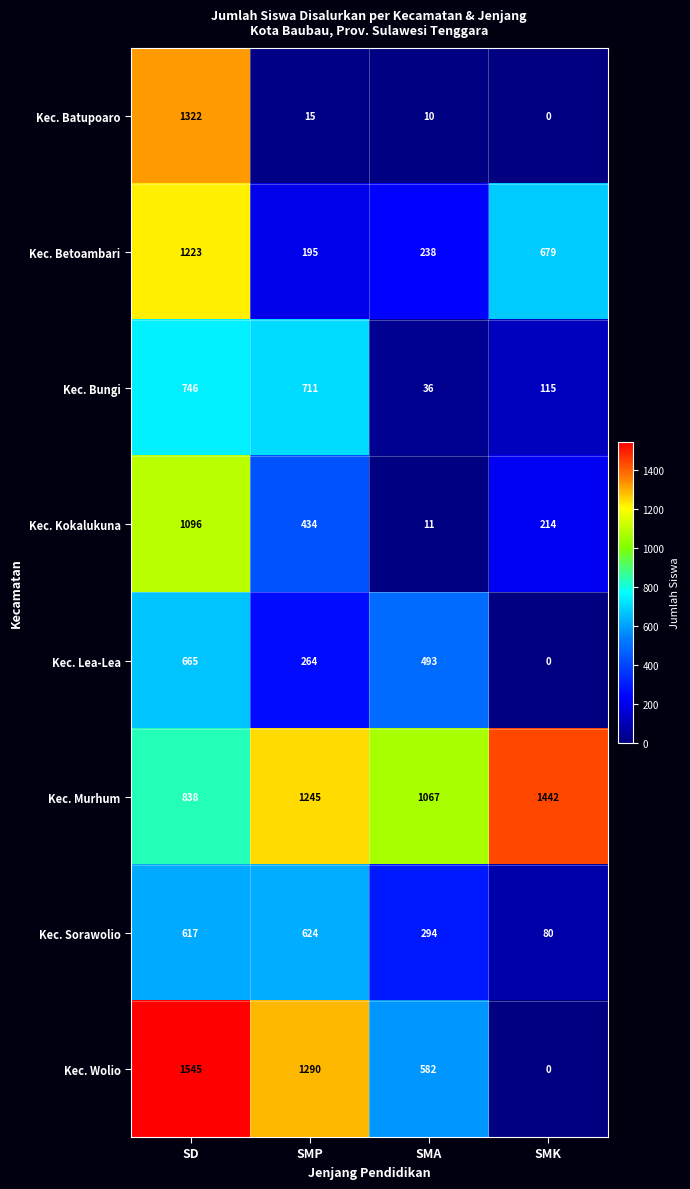

List the series in order of their peak value, lowest first.

Kec. Sorawolio, Kec. Lea-Lea, Kec. Bungi, Kec. Kokalukuna, Kec. Betoambari, Kec. Batupoaro, Kec. Murhum, Kec. Wolio